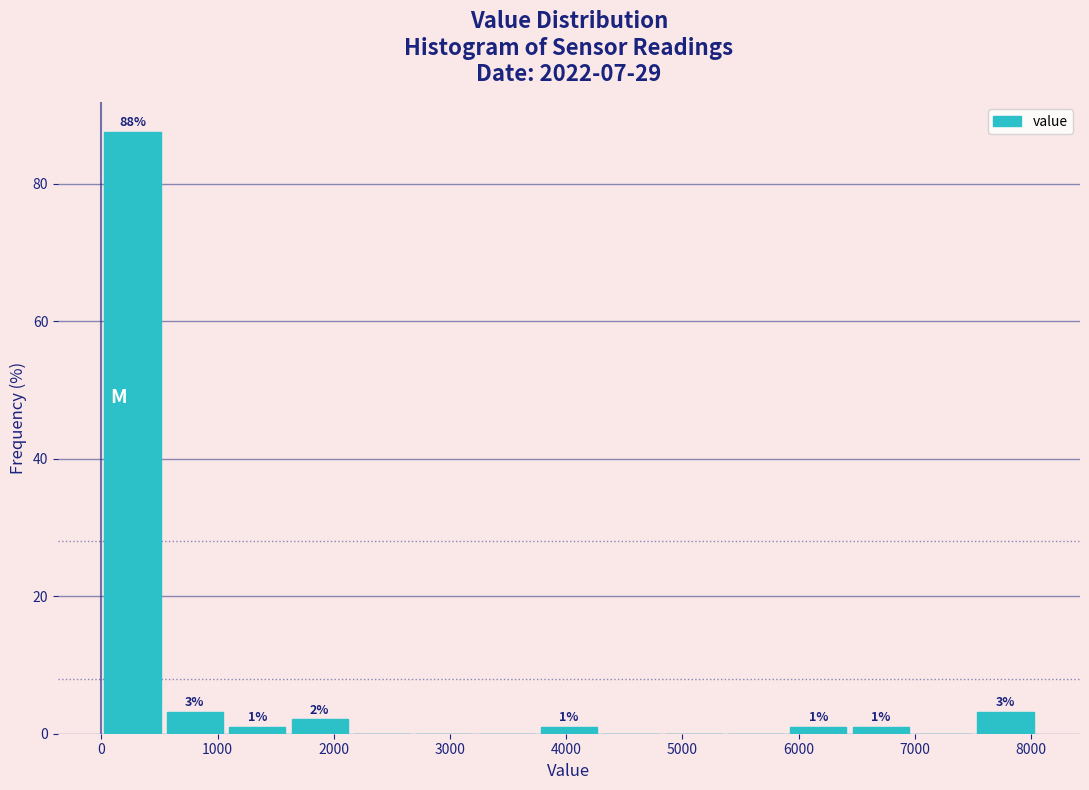

Which range on the x-axis has the tallest bar?

0 to 500